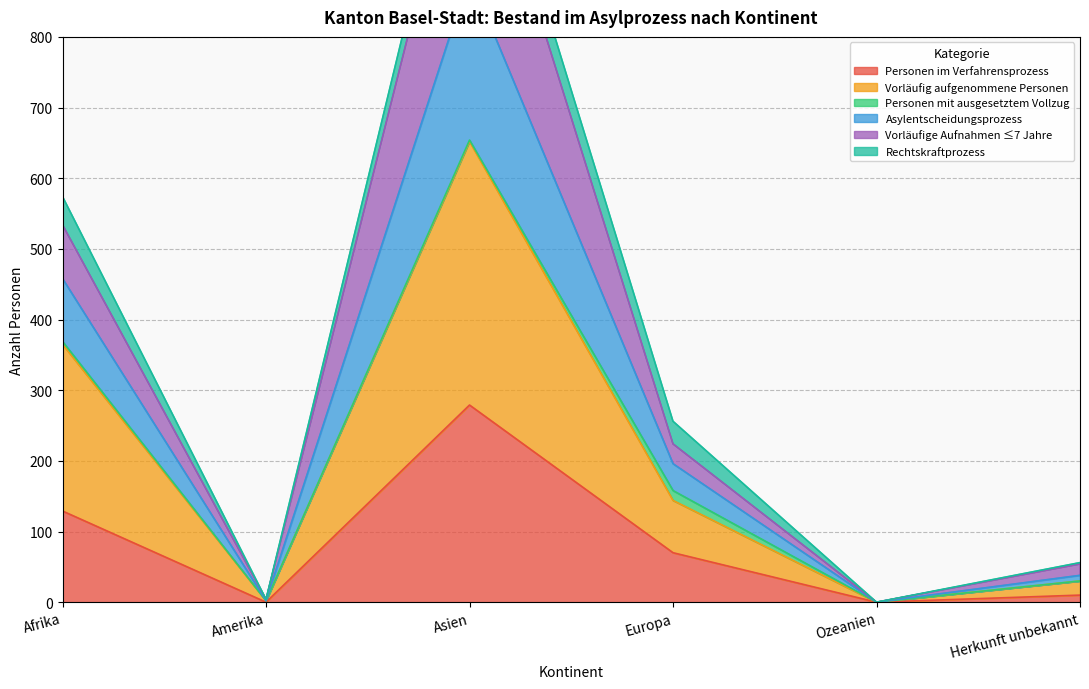

What is the highest value of the Personen im Verfahrensprozess series?

279